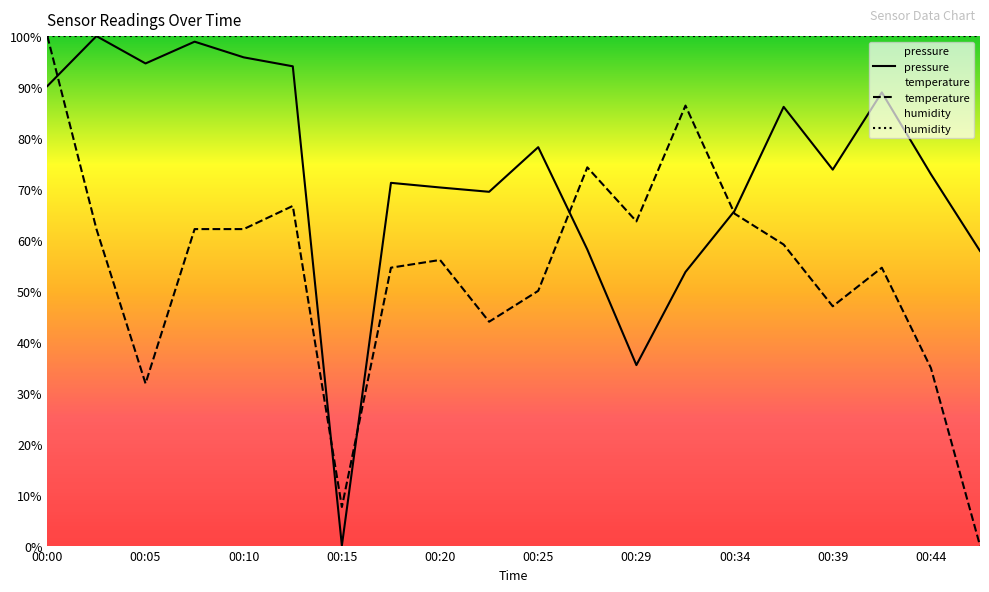

Reading right to left, transcribe all the data shown in this chart.

pressure: 57.8	72.9	88.9	73.8	86.1	65.7	53.7	35.4	58.1	78.2	69.4	70.3	71.2	0.0	94.1	95.8	98.9	94.6	100.0	90.2
temperature: 0.0	34.8	54.5	47.0	59.1	65.2	86.4	63.6	74.2	50.0	43.9	56.1	54.5	7.6	66.7	62.1	62.1	31.8	62.1	100.0
humidity: 100.0	100.0	100.0	100.0	100.0	100.0	100.0	100.0	100.0	100.0	100.0	100.0	100.0	100.0	100.0	100.0	100.0	100.0	100.0	100.0